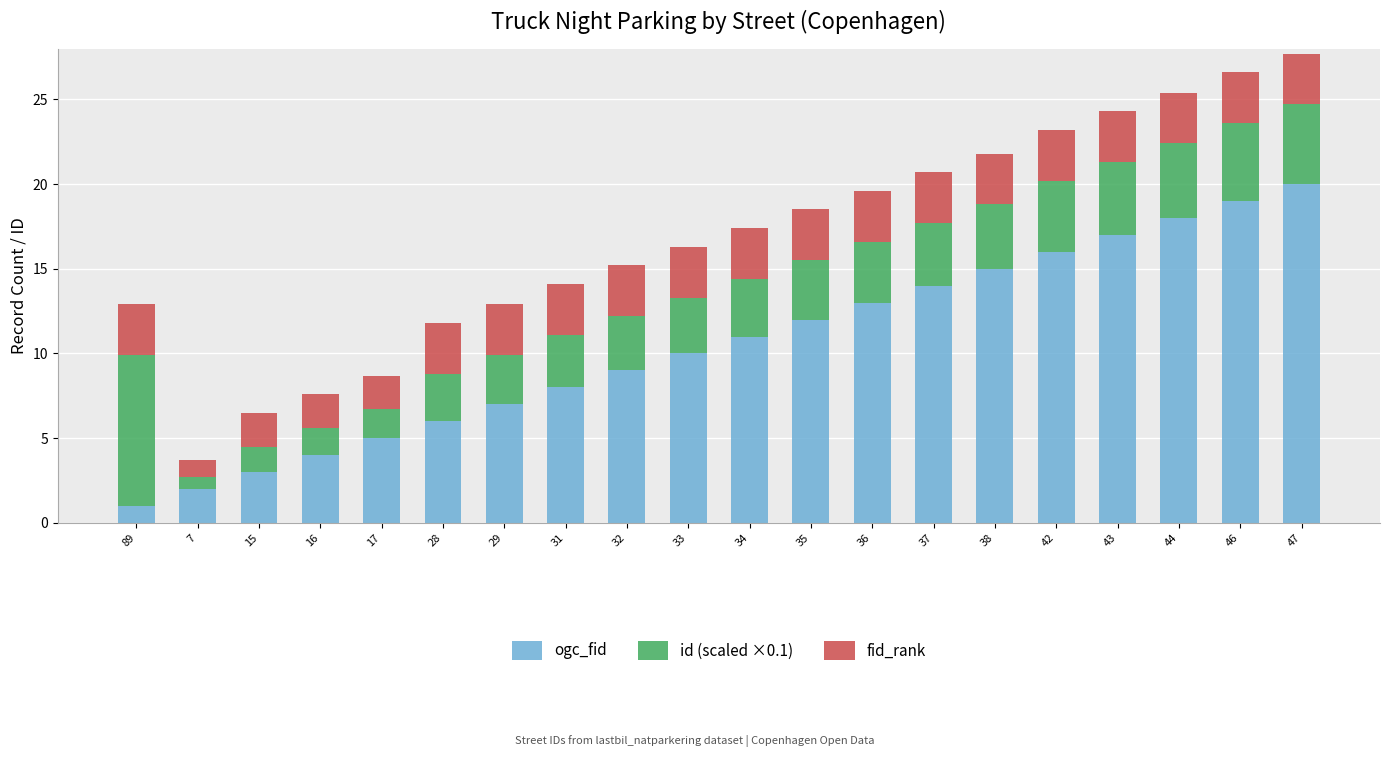

True or false: ogc_fid has a value of 7.5 at 17.

False